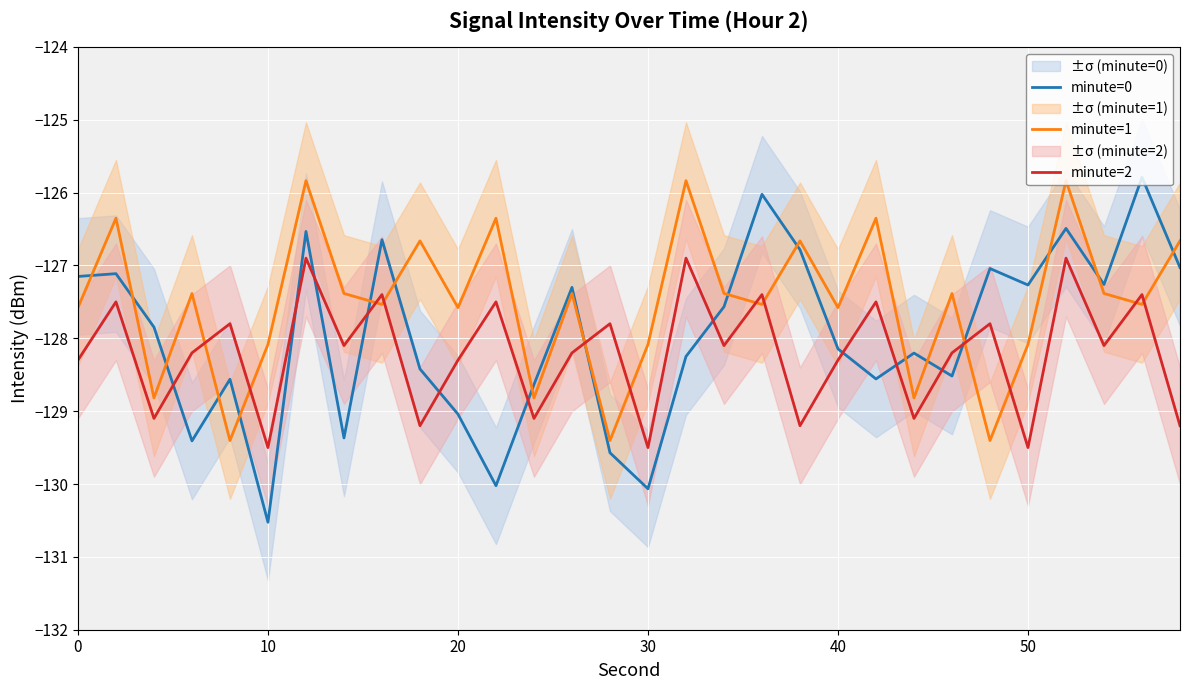

How many values in the minute=0 series exceed -127?

6